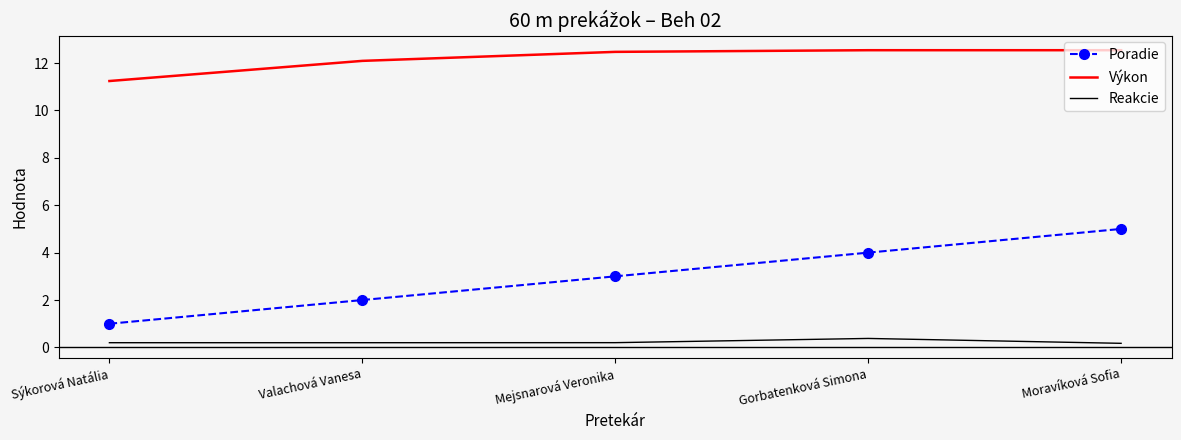

What is the average value of the Reakcie series?

0.2